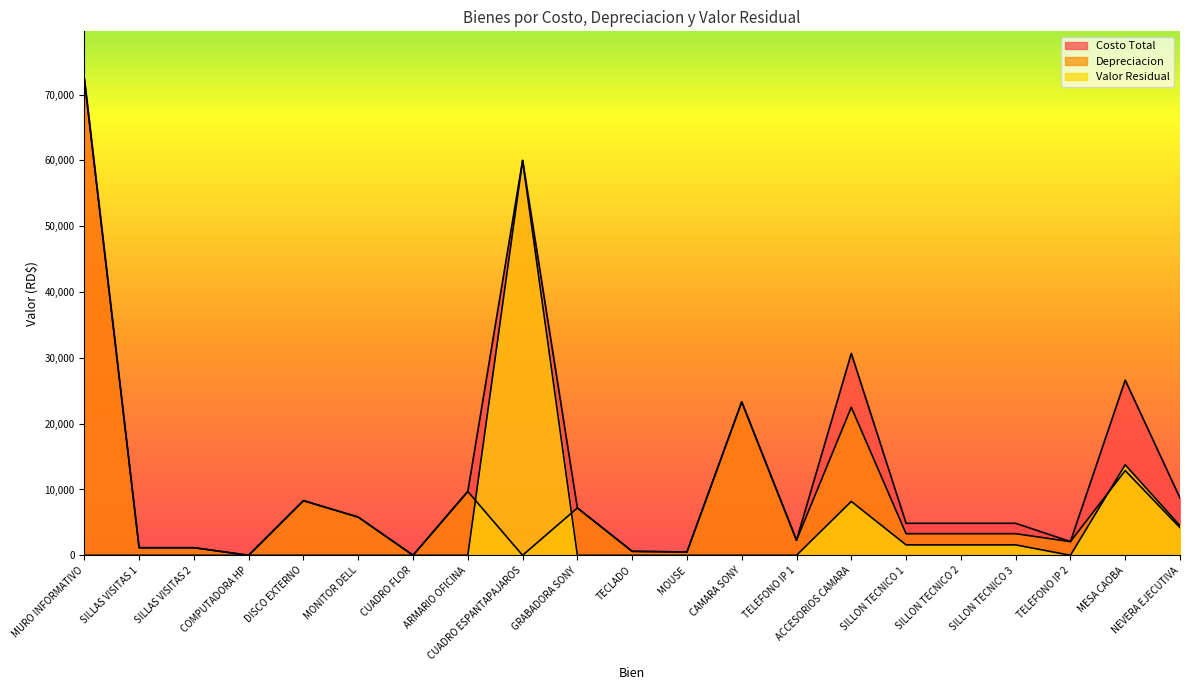

What is the label of the 3rd point from the right?

TELEFONO IP 2